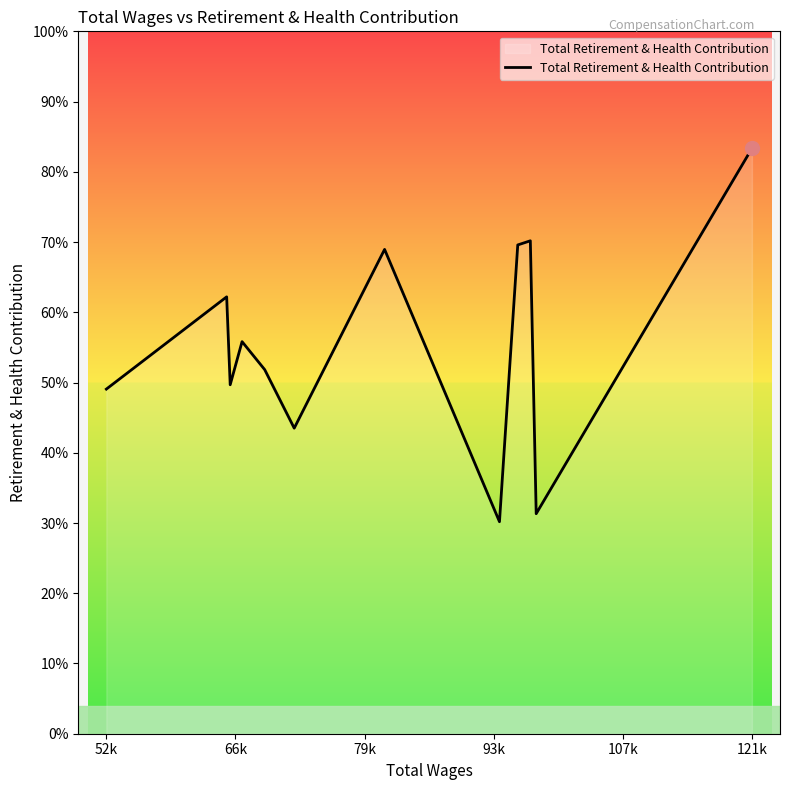

True or false: there are more than 2 points higher than both neighbors.

True